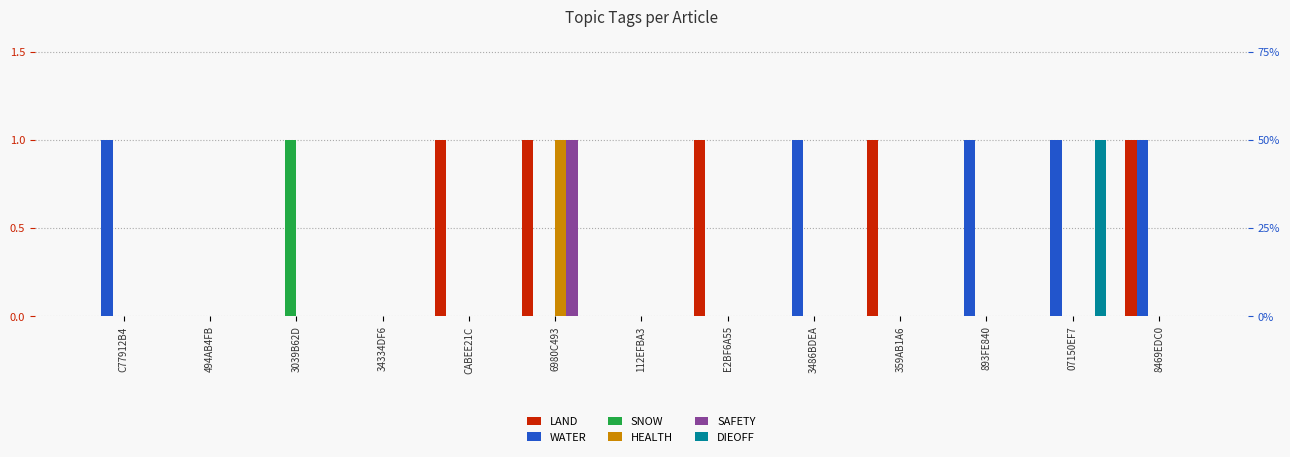

What is the maximum value shown in the chart?

1